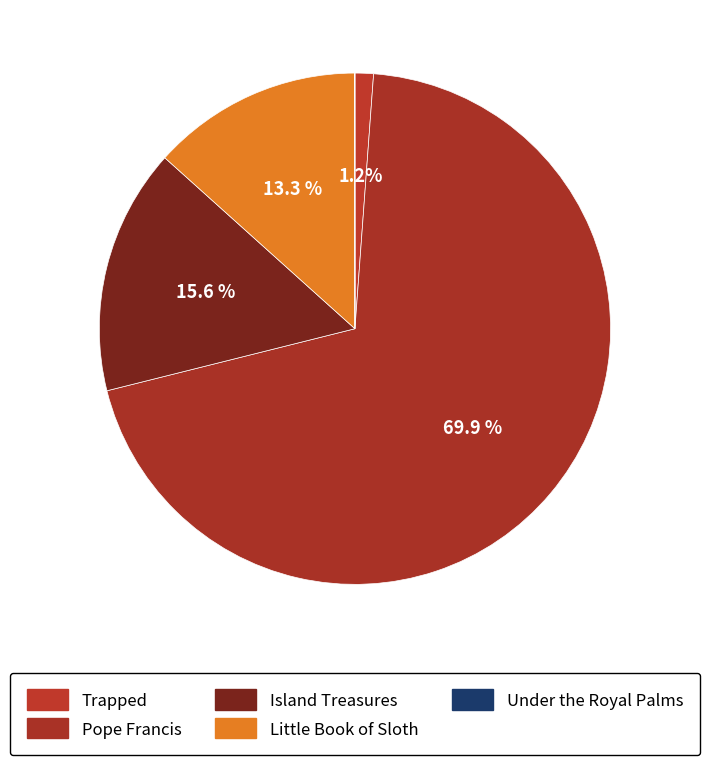

Is it true that Island Treasures is 16% of the pie?

True